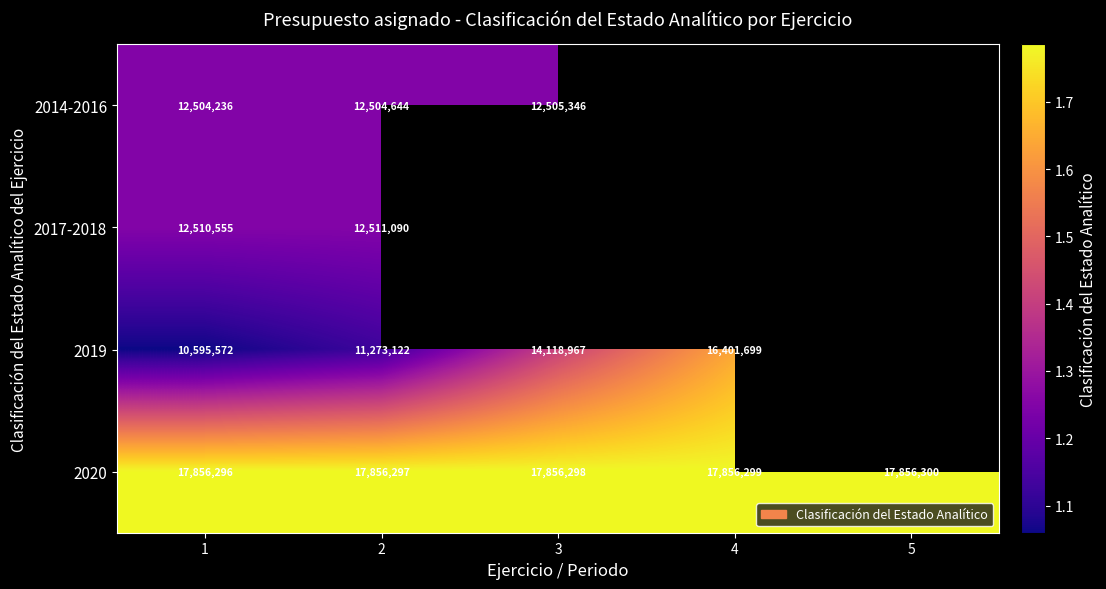

Count the 2020 values in the range 17856297 to 17856299.

3